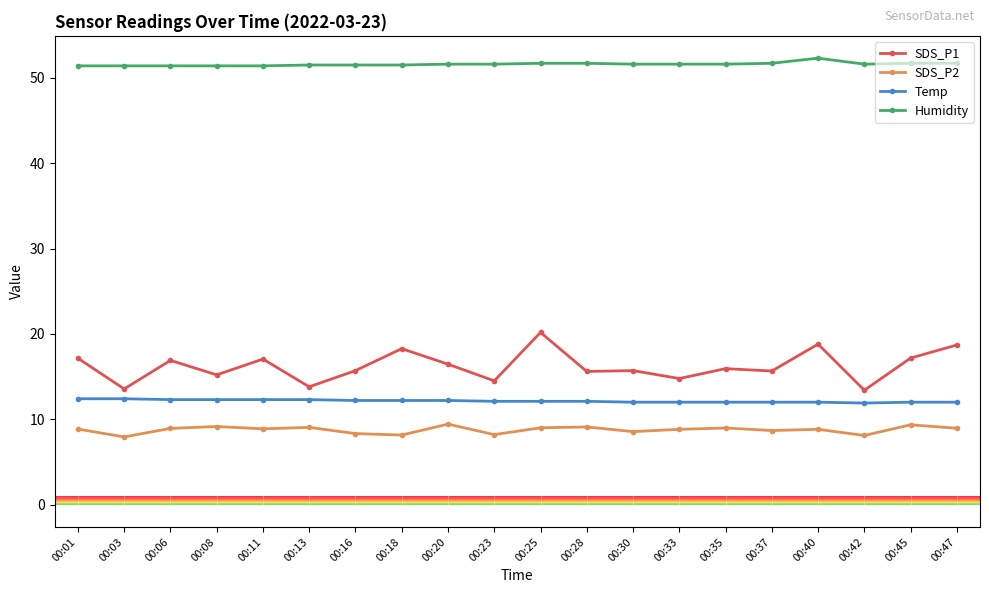

Which series has the largest total across all categories?

Humidity